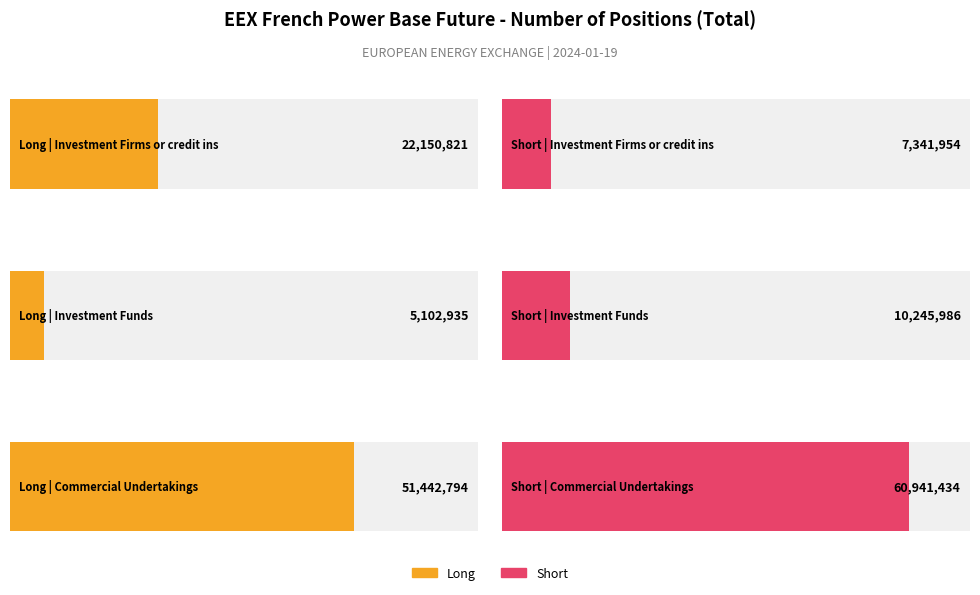

Where is Short nearest to the value 34141694?

Investment Funds